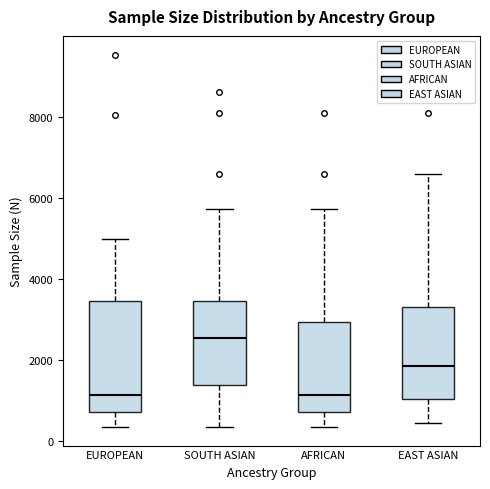

Reading left to right, transcribe this box plot: for each box, give where its median line is, the range the box spans, and where its two whiskers end, as read against the y-axis. The values are not printed on the chart, so give them approximately, as read against the axis.

EUROPEAN: median 1200, box 800 to 3400, whiskers 400 to 5000
SOUTH ASIAN: median 2600, box 1400 to 3400, whiskers 400 to 5800
AFRICAN: median 1200, box 800 to 3000, whiskers 400 to 5800
EAST ASIAN: median 1800, box 1000 to 3400, whiskers 400 to 6600